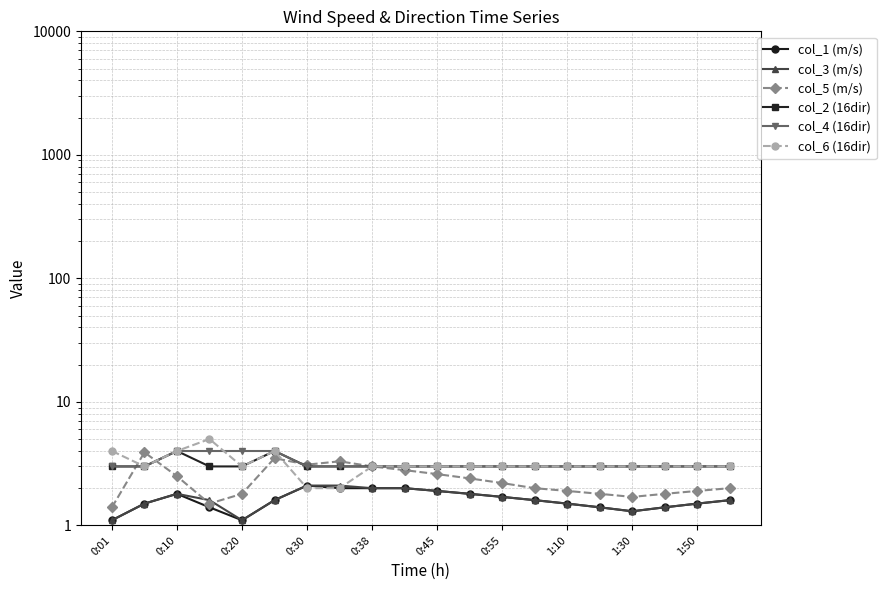

What is the difference between the highest and lowest values at 0:01?

2.9